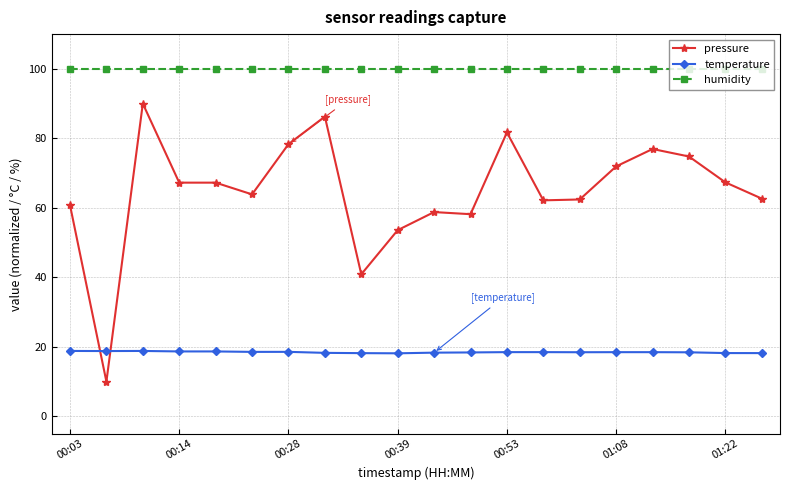

Which series has the largest total across all categories?

humidity